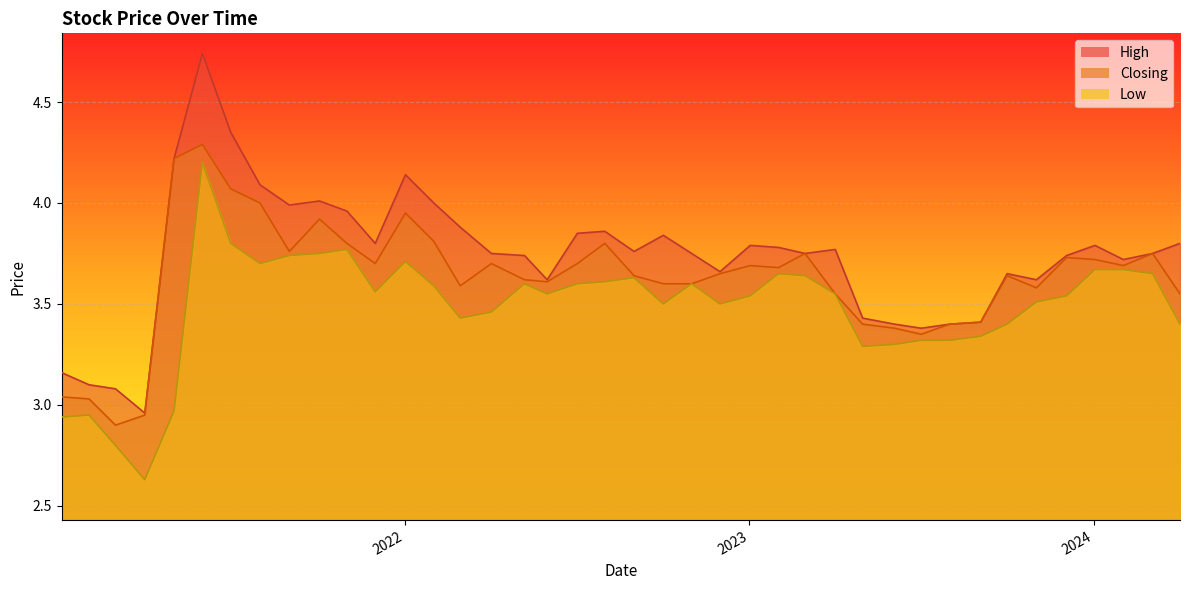

What is the sum of all Low values?

139.4